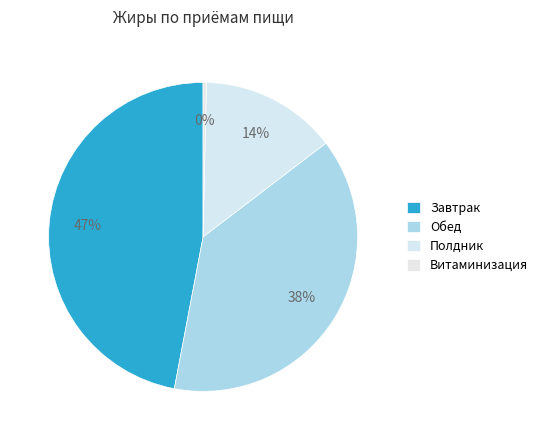

How many slices are in this pie chart?

4